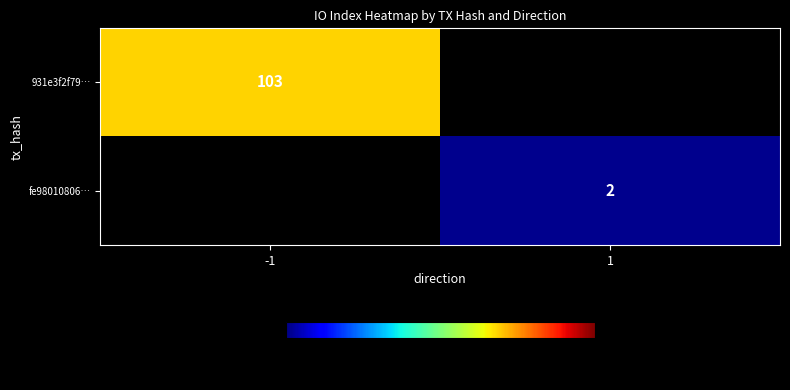

The 931e3f2f79… series shows 46 at -1. True or false?

False